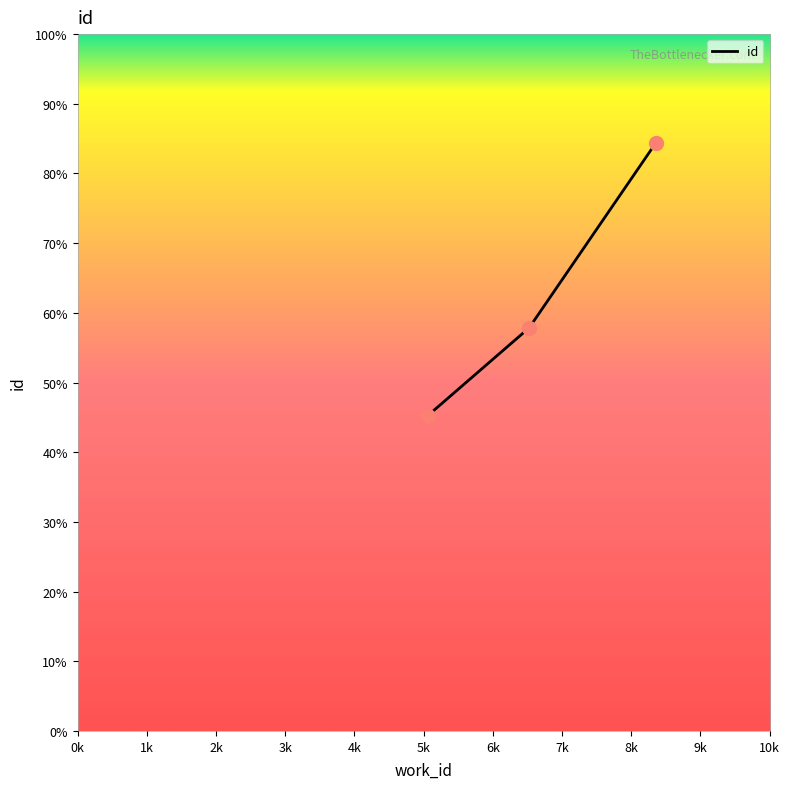

What is the smallest value displayed?

45.3